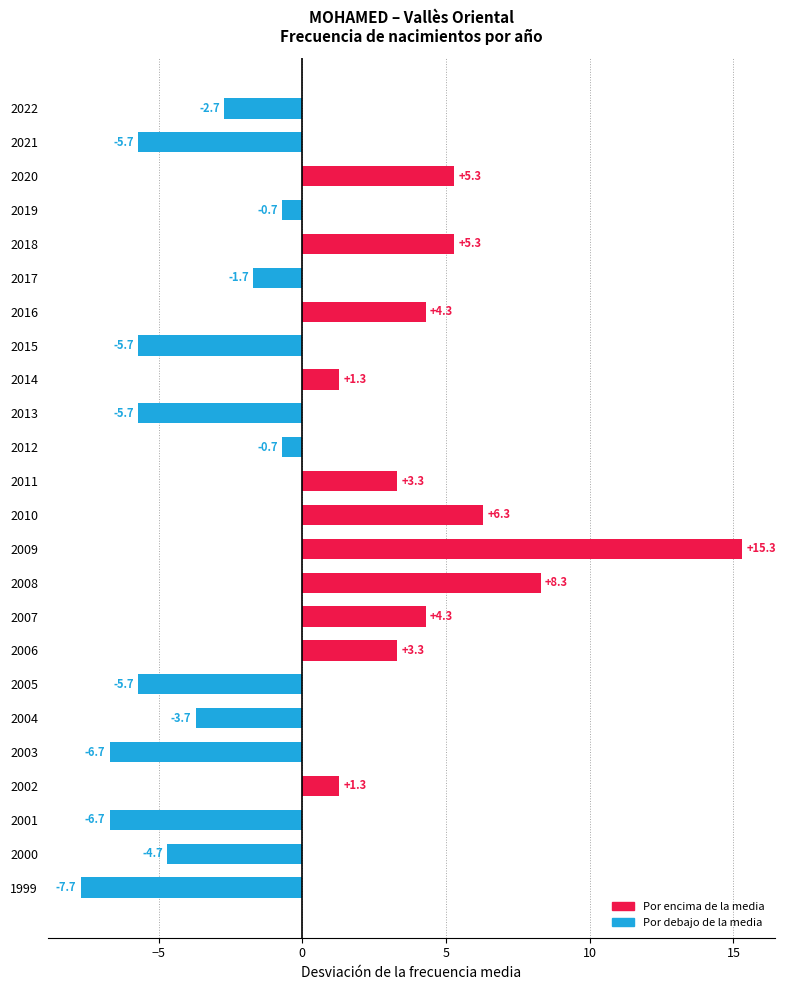

What is the approximate value at 2011?

3.3